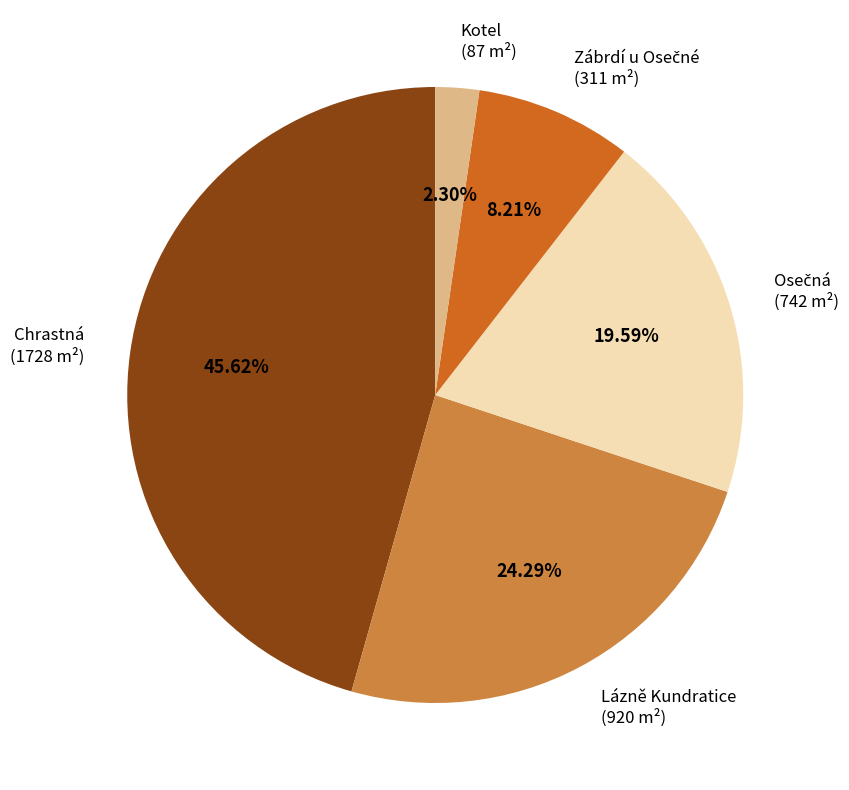

Which slice is the smallest?

Kotel (87 m²)